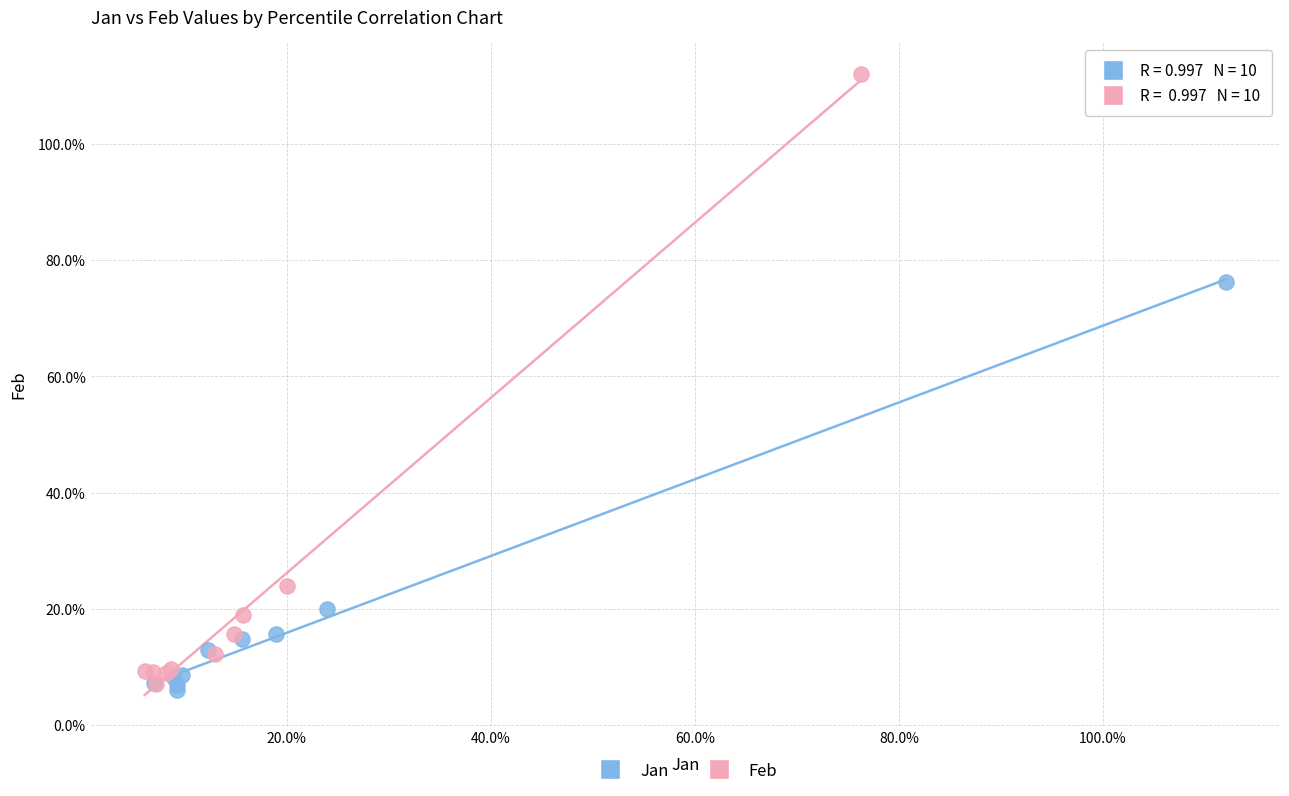

Which series has the widest spread of Y values?

Feb